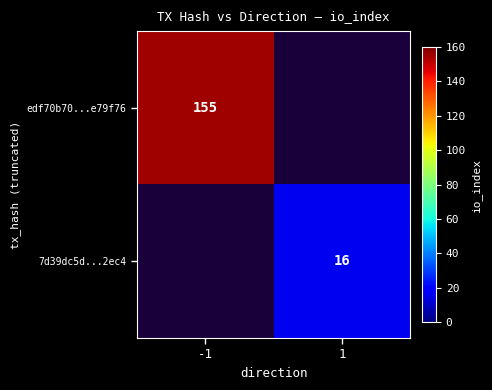

At how many categories does at least one series exceed 153?

1